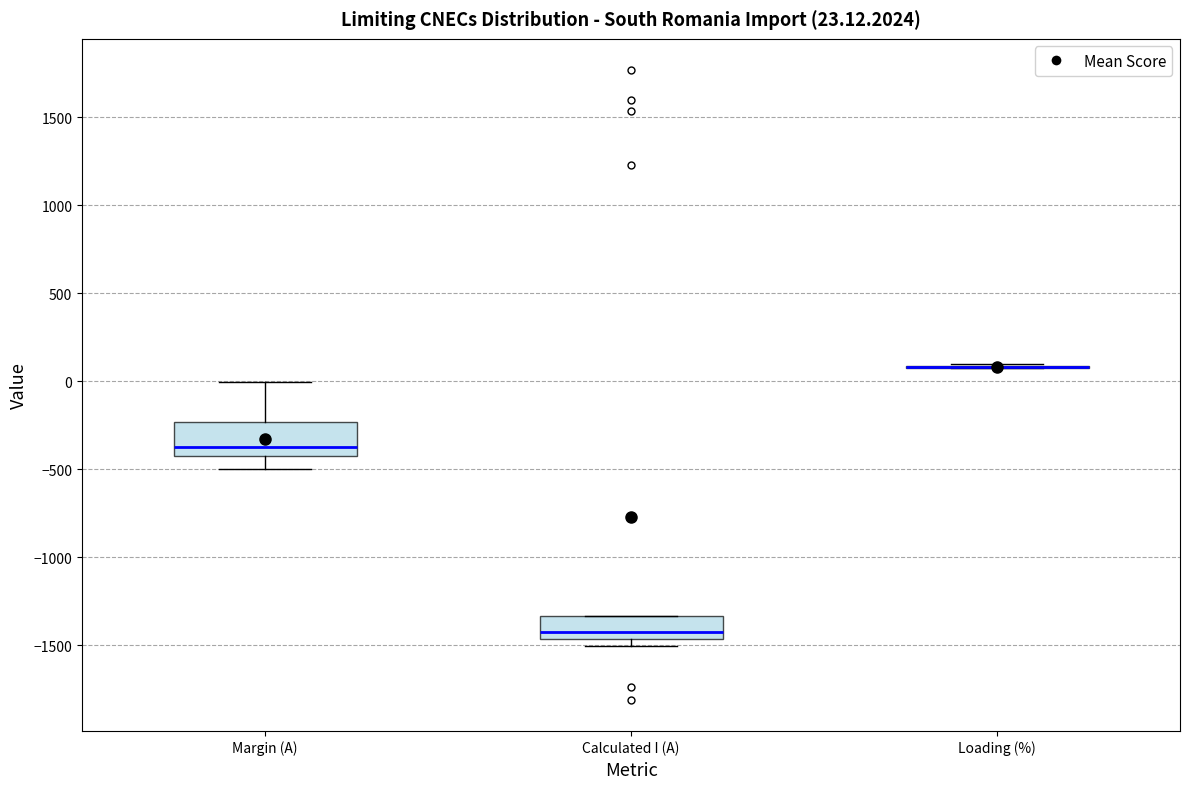

Which box is the tallest, from its lower edge to its upper edge?

Margin (A)